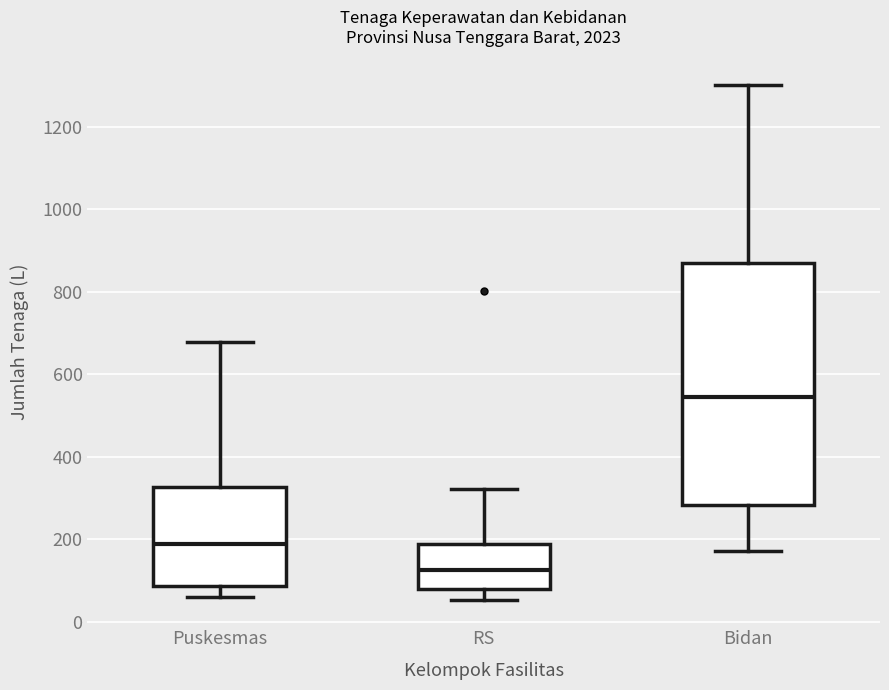

Which box's median line is the highest?

Bidan